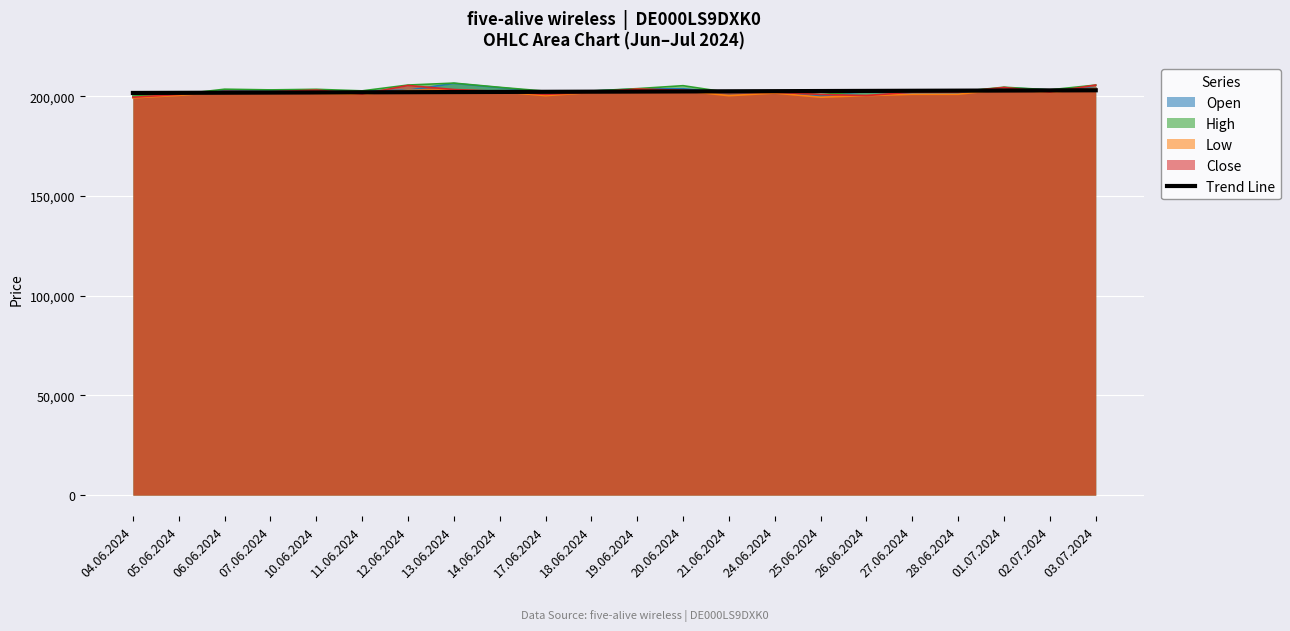

The chart shows a value of 316945.5 at 06.06.2024. True or false?

False